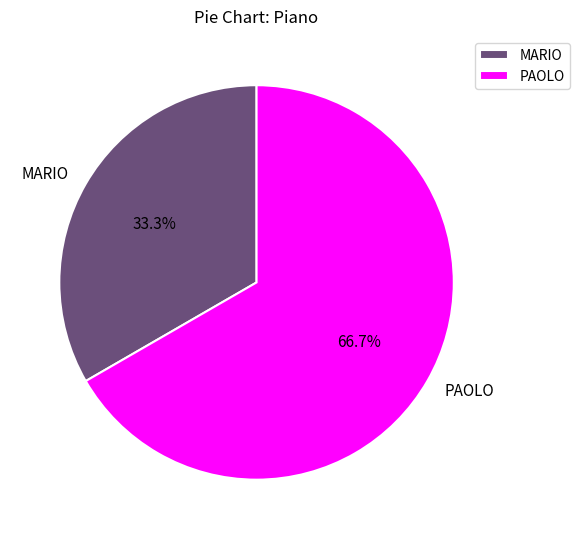

To the nearest percent, what percentage of the pie is MARIO?

33%